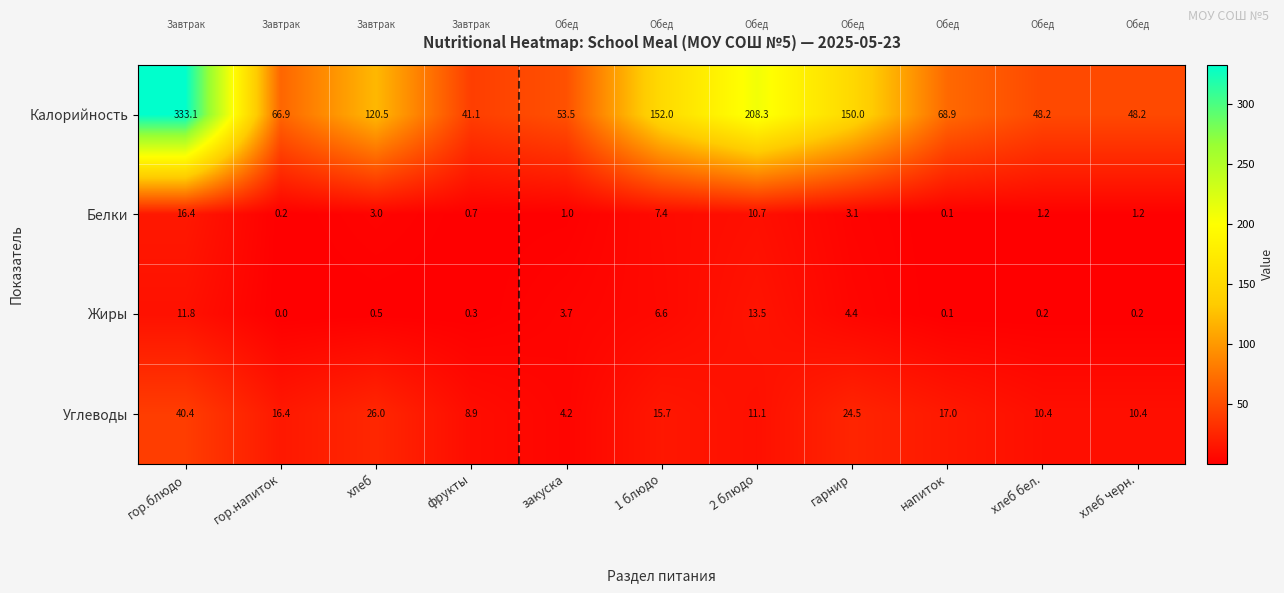

What value does the Углеводы series have at 2 блюдо?

11.1